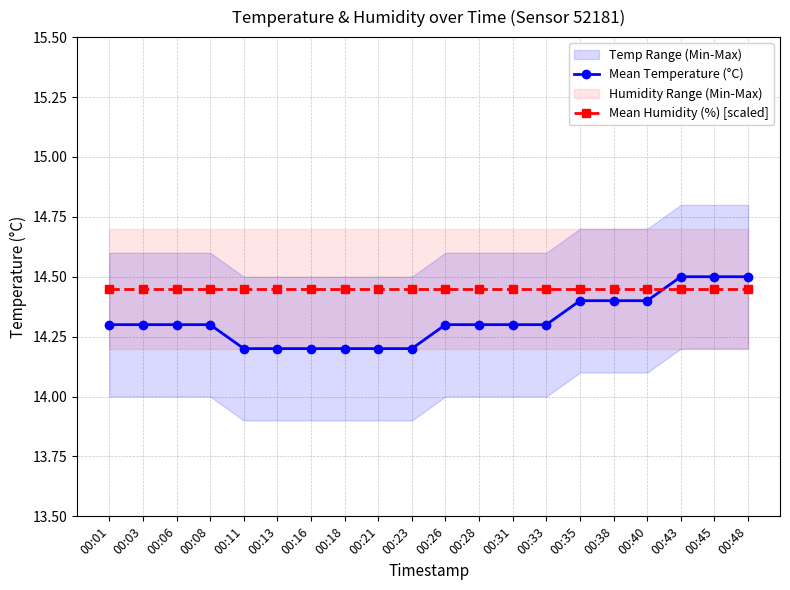

What is the difference between the maximum and minimum values in the Mean Temperature (°C) series?

0.3